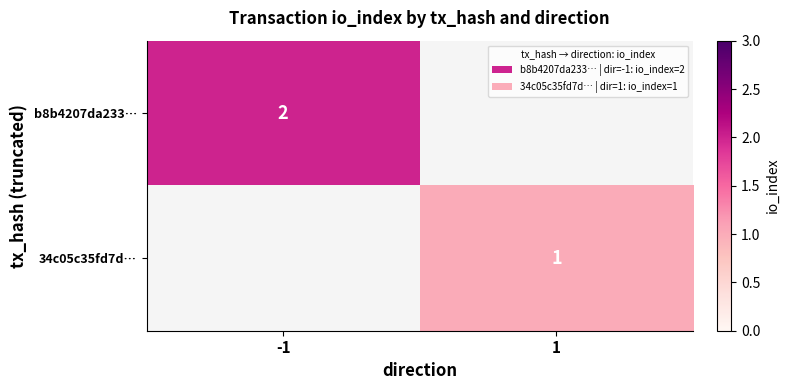

The value of b8b4207da233… at -1 is 2. True or false?

True